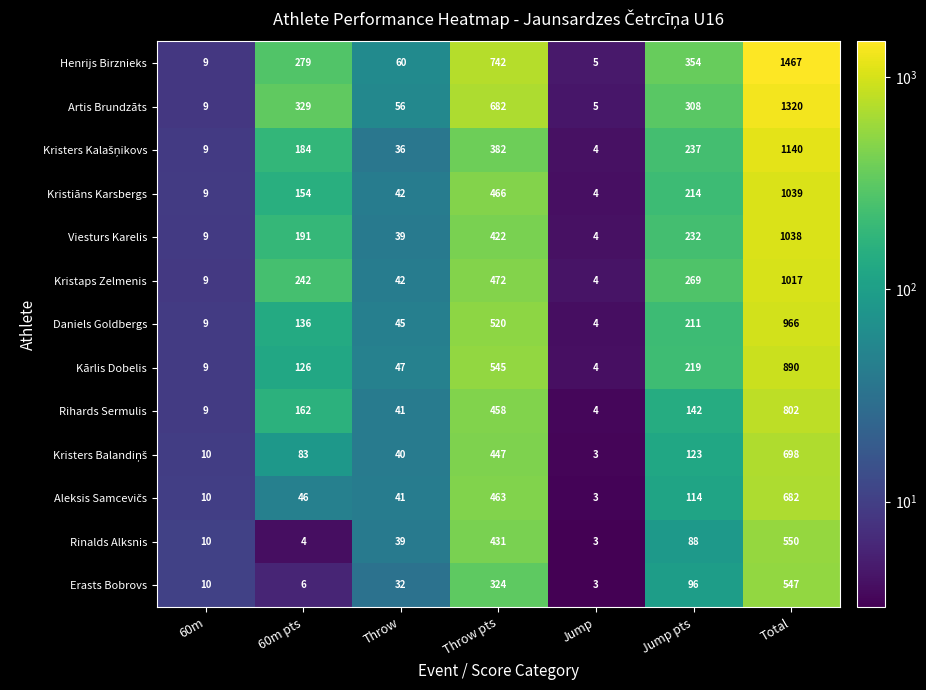

The Kristaps Zelmenis series shows 1017 at Total. True or false?

True